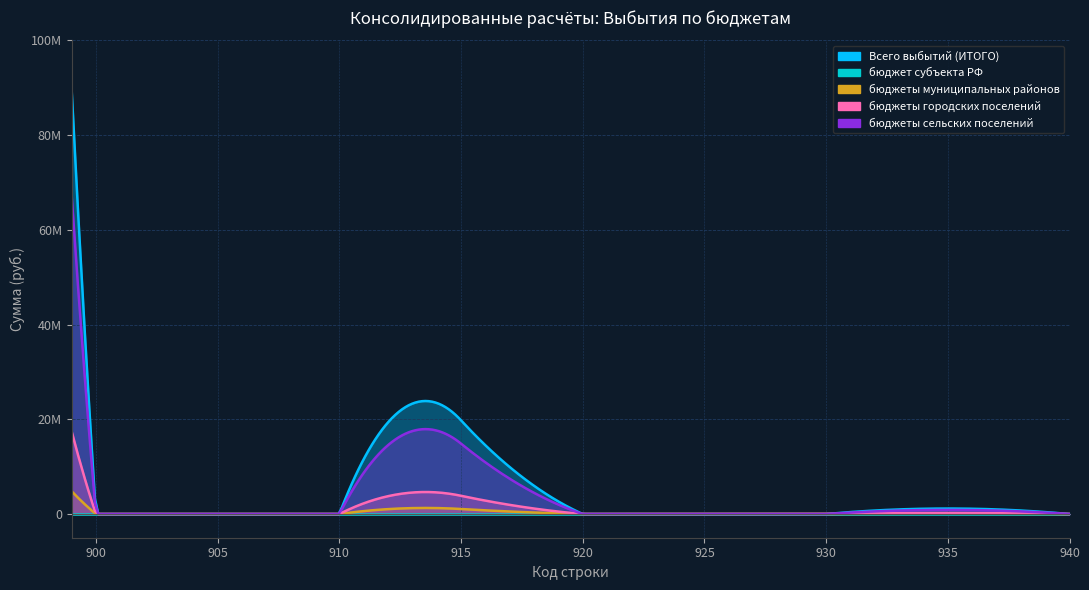

What is the maximum value for бюджеты муниципальных районов?

4826950.1